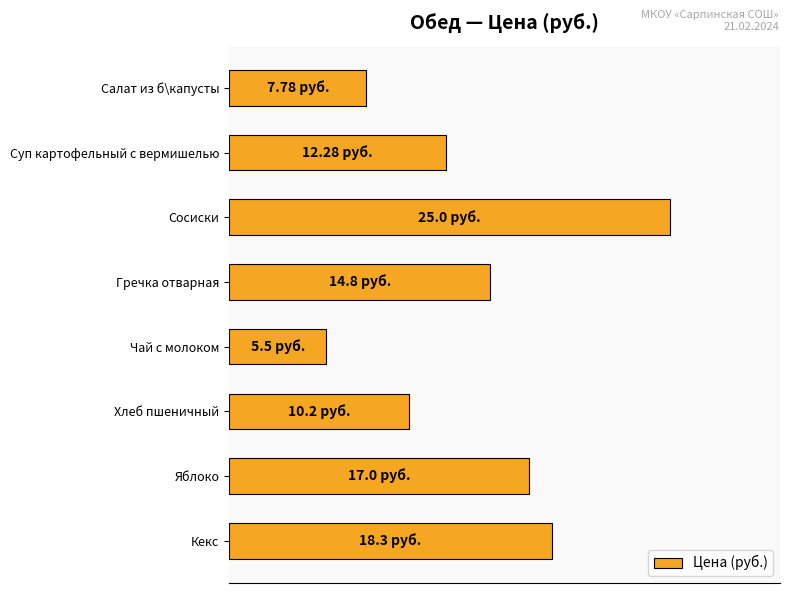

Does the chart contain any negative values?

No